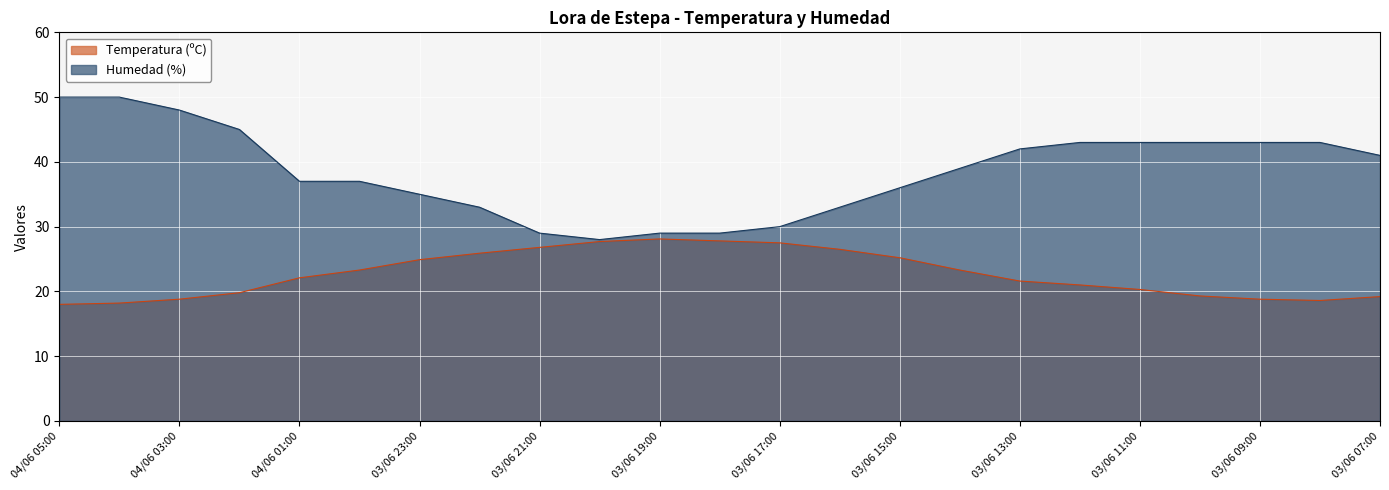

What is the highest value of the Humedad (%) series?

50.0